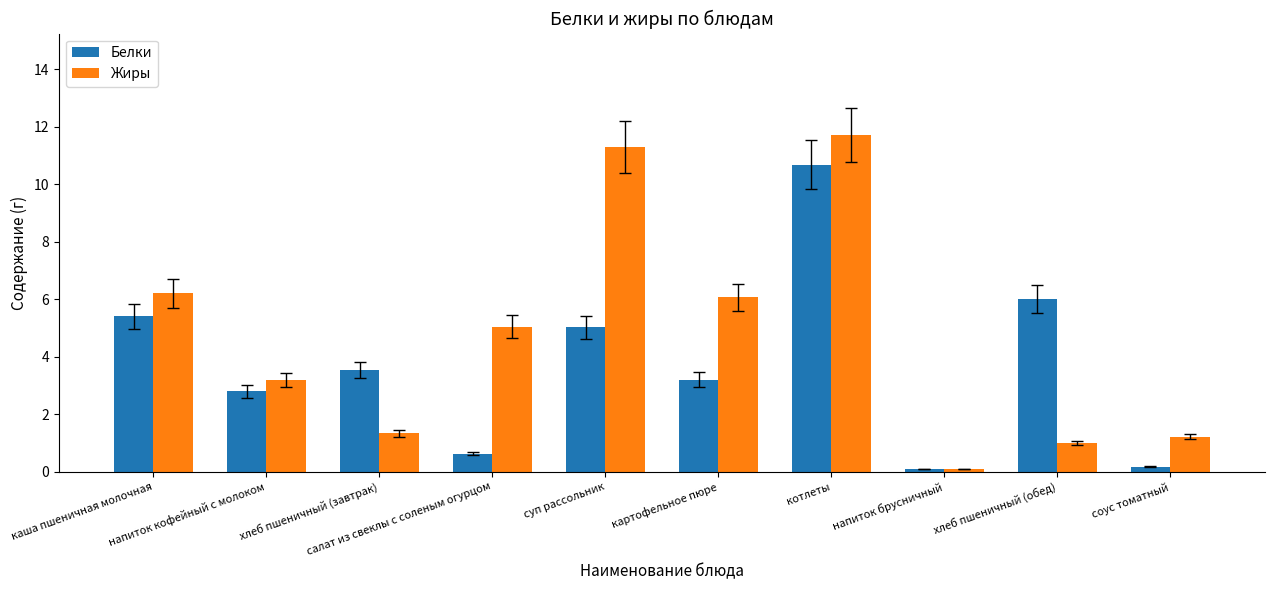

What is the difference between the maximum and minimum values in the Белки series?

10.6